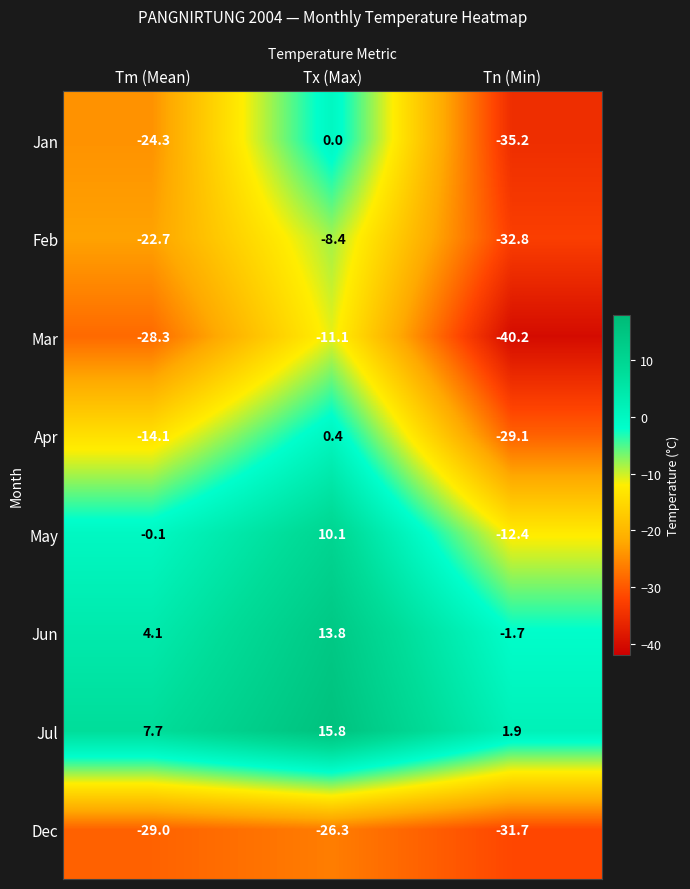

Reading right to left, extract all data points from this chart.

Jan: Tn (Min)=-35.2	Tx (Max)=0.0	Tm (Mean)=-24.3
Feb: Tn (Min)=-32.8	Tx (Max)=-8.4	Tm (Mean)=-22.7
Mar: Tn (Min)=-40.2	Tx (Max)=-11.1	Tm (Mean)=-28.3
Apr: Tn (Min)=-29.1	Tx (Max)=0.4	Tm (Mean)=-14.1
May: Tn (Min)=-12.4	Tx (Max)=10.1	Tm (Mean)=-0.1
Jun: Tn (Min)=-1.7	Tx (Max)=13.8	Tm (Mean)=4.1
Jul: Tn (Min)=1.9	Tx (Max)=15.8	Tm (Mean)=7.7
Dec: Tn (Min)=-31.7	Tx (Max)=-26.3	Tm (Mean)=-29.0